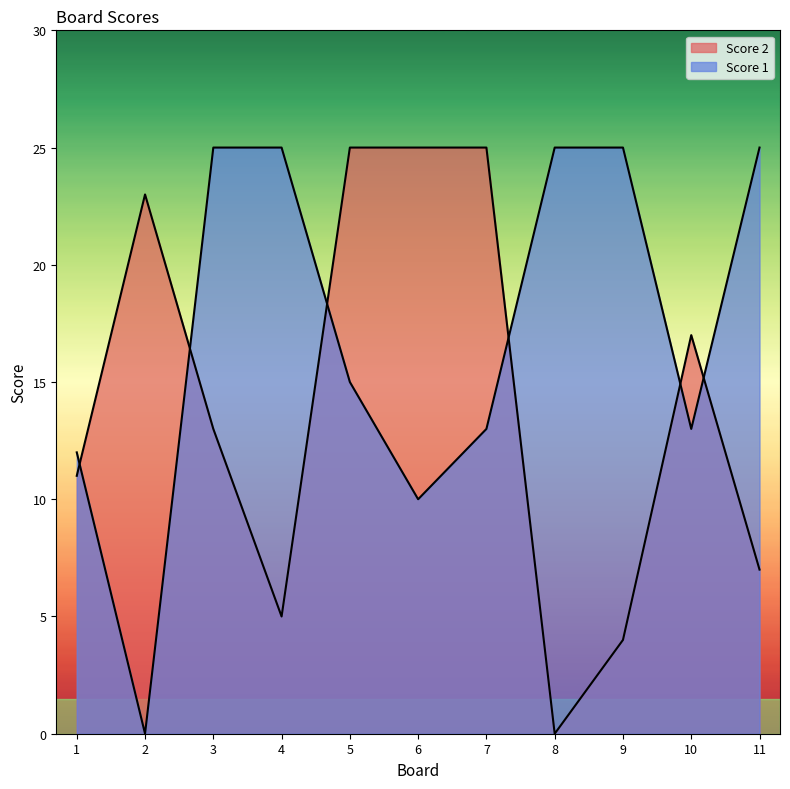

Where is Score 1 nearest to the value 12?

1